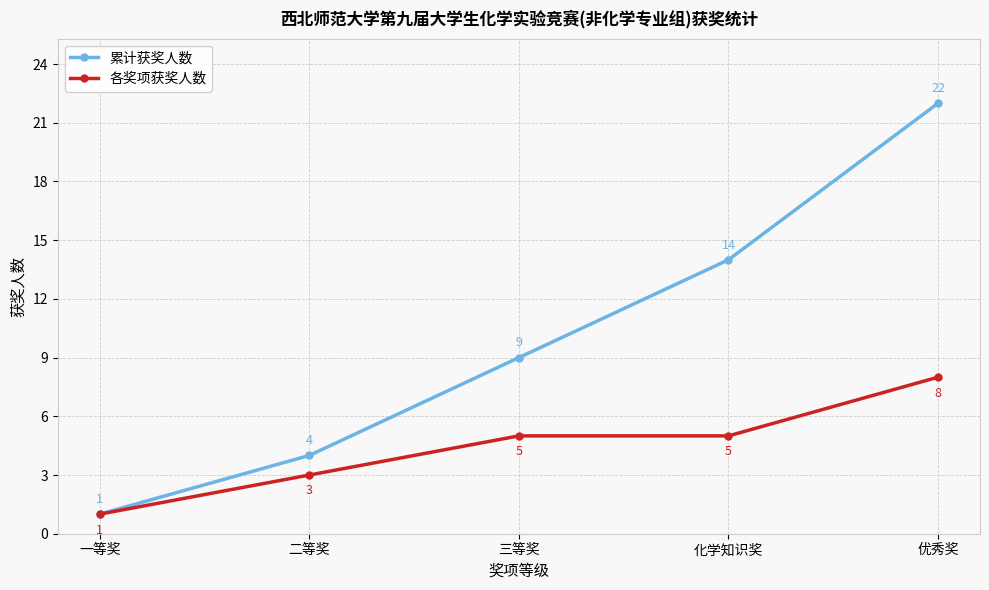

What is the difference between the 累计获奖人数 values at 一等奖 and 化学知识奖?

13